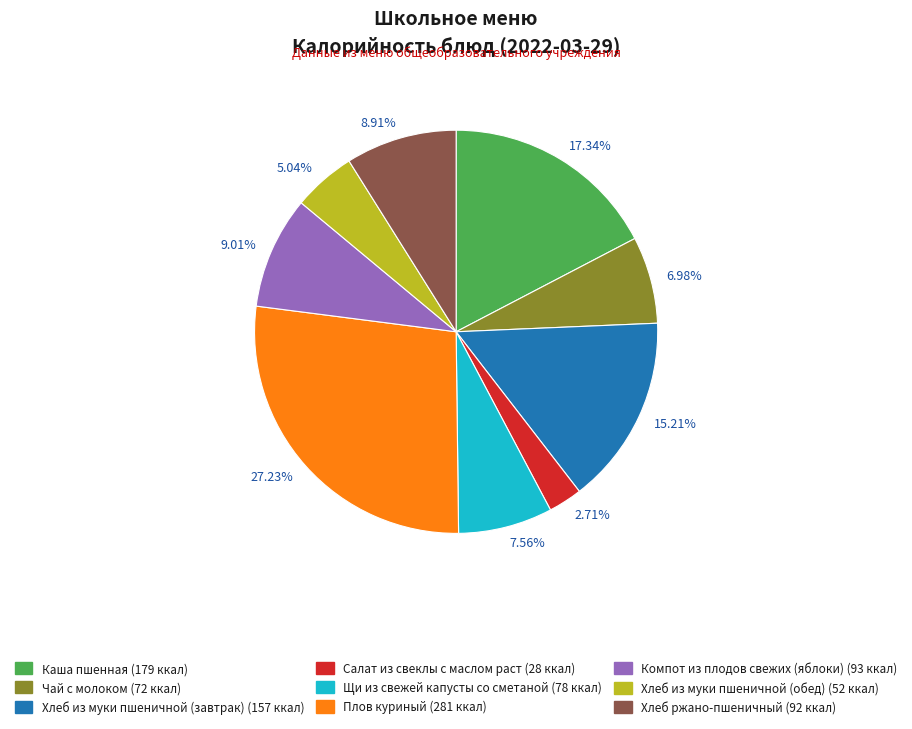

Does 5.04% account for over 50% of the chart?

No